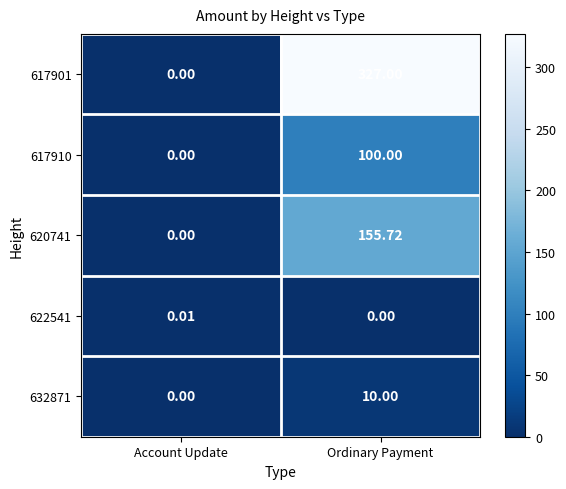

Where is 632871 nearest to the value 5?

Account Update